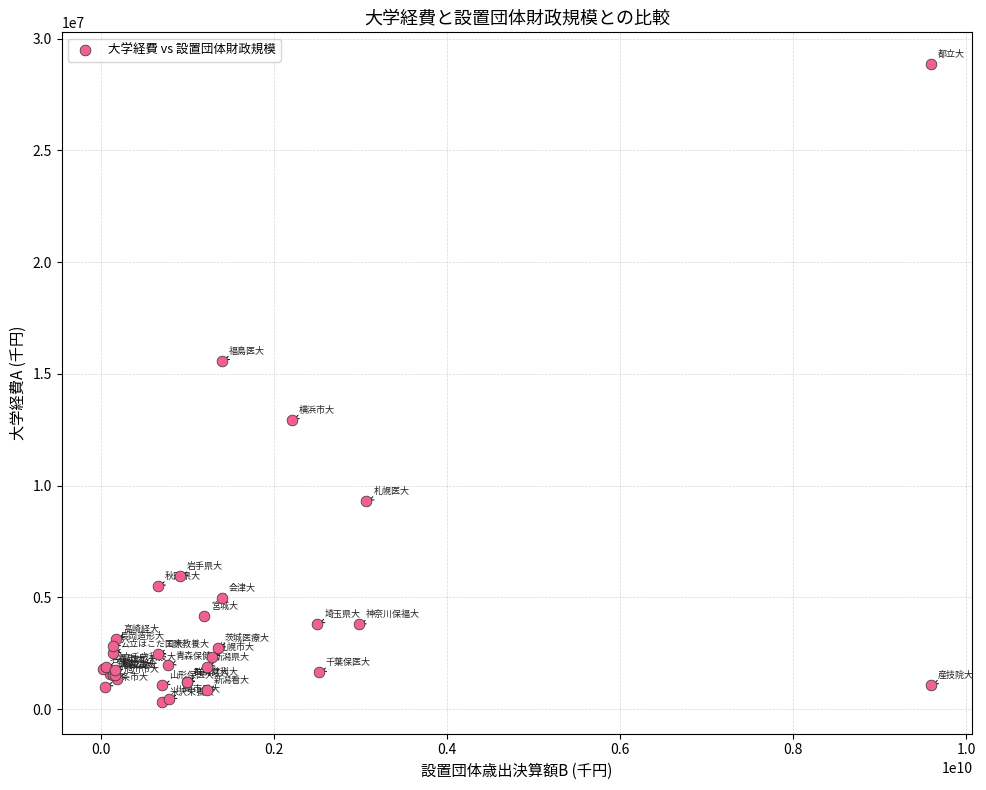

What Y value in the scatter plot is closest to 14588218?

15592084